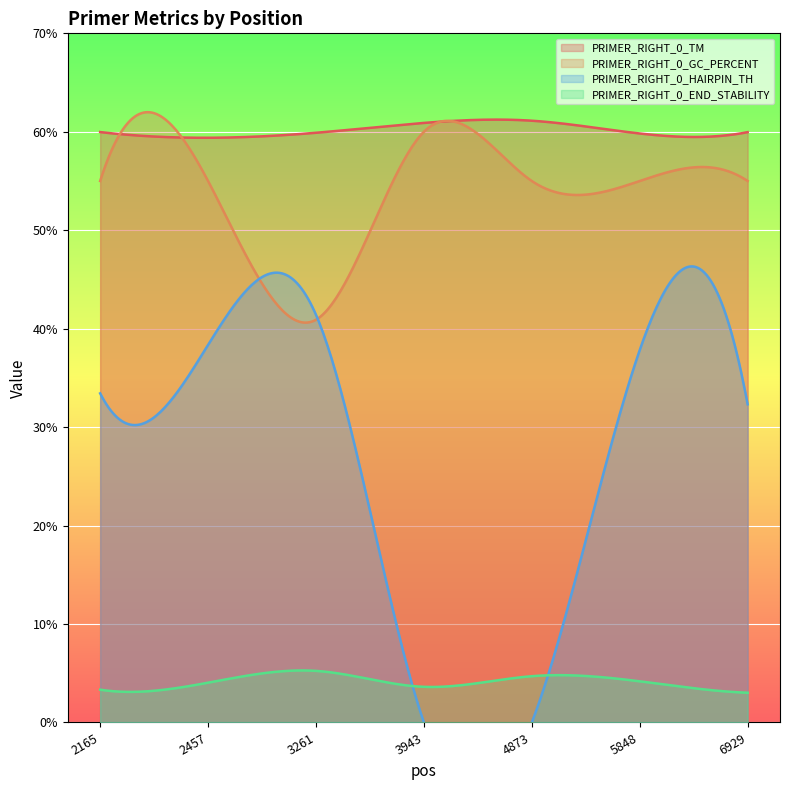

Is it true that PRIMER_RIGHT_0_TM equals 59.8 at 5848?

True